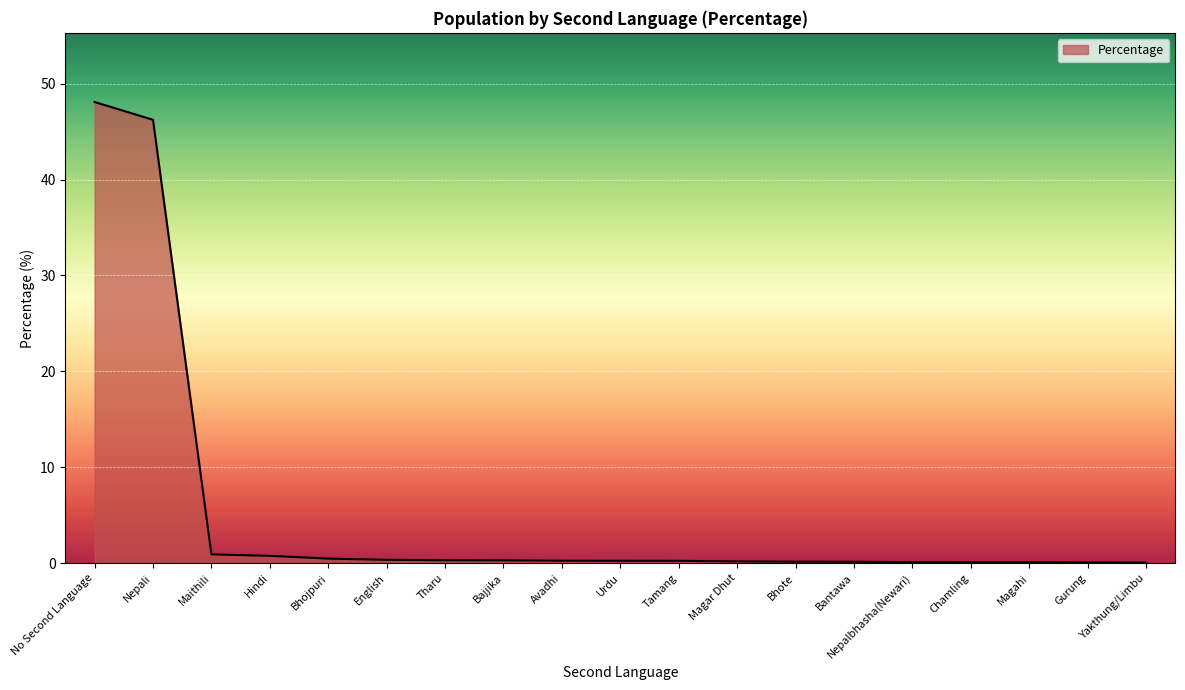

Is it true that the value at Nepalbhasha(Newari) is 0.1?

True